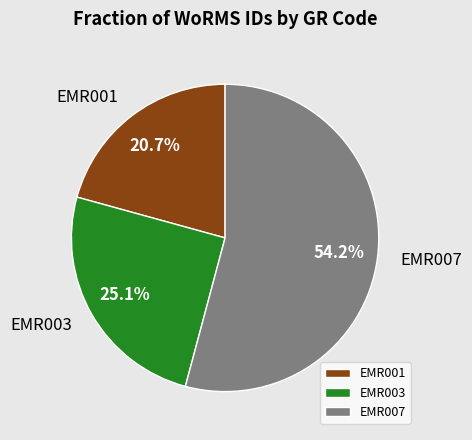

What is the smallest slice in the pie chart?

EMR001